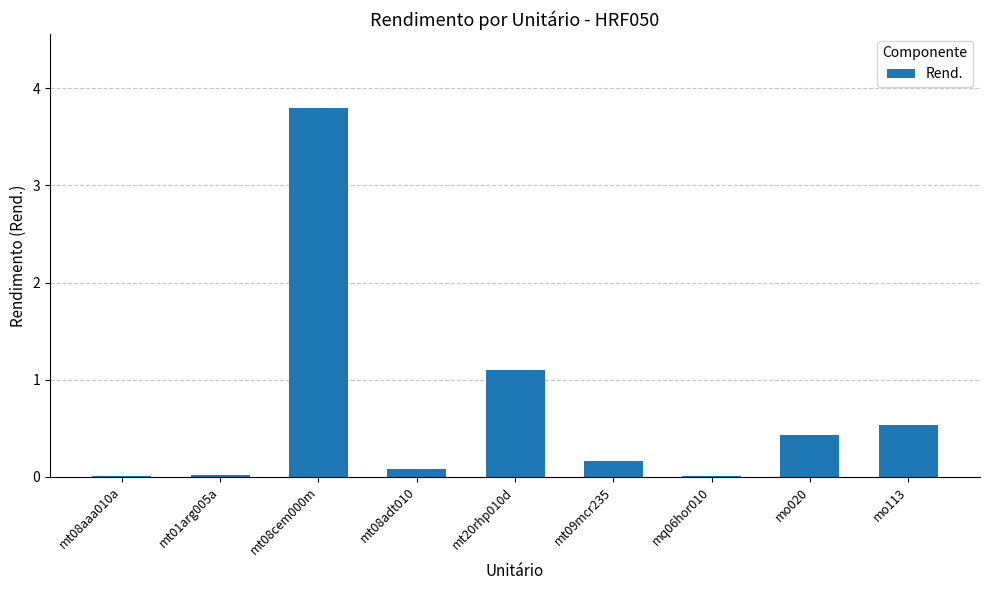

What is the maximum value shown in the chart?

3.8